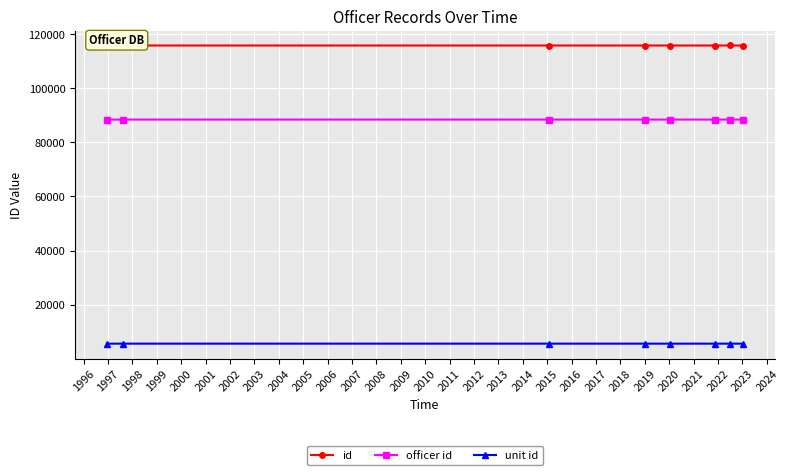

In id, how many points are higher than both neighbors (excluding endpoints)?

2